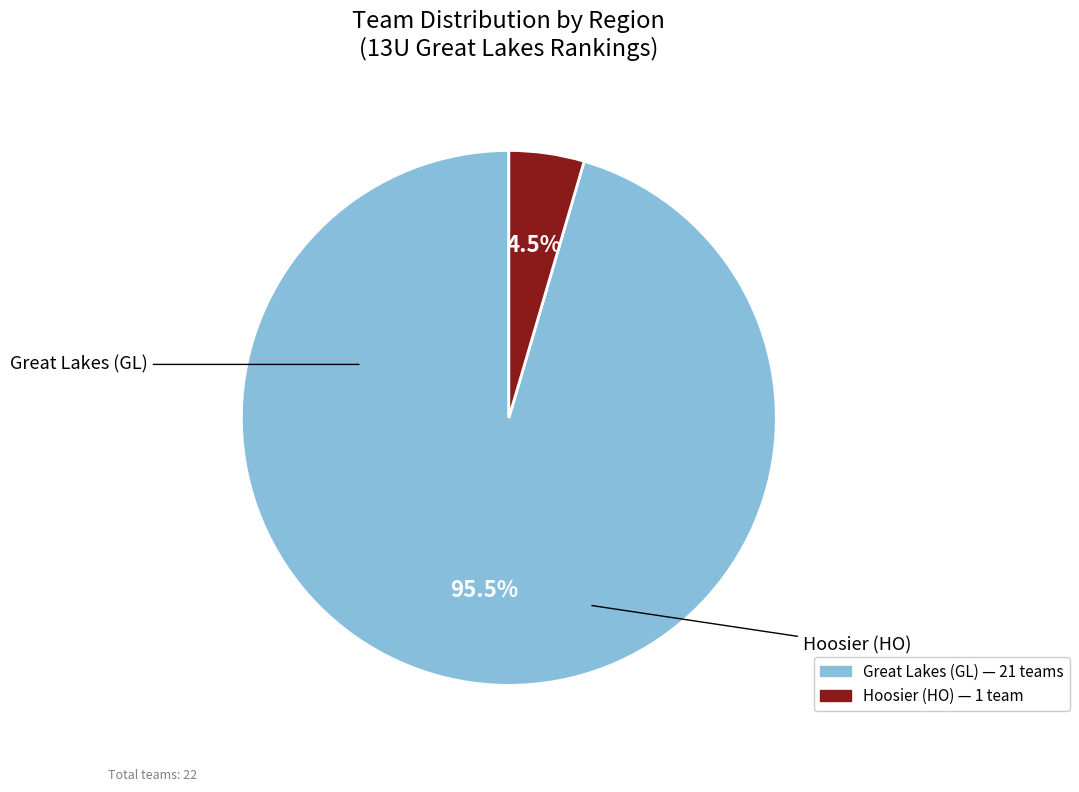

Rank the categories by value from highest to lowest.

Great Lakes (GL), Hoosier (HO)